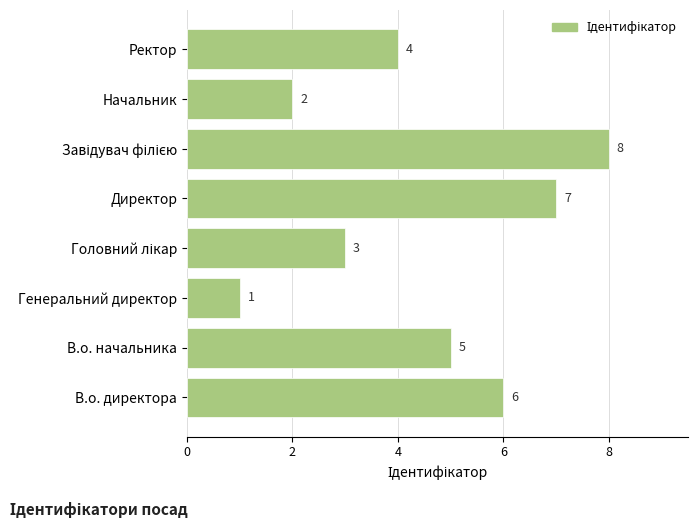

Where is the data nearest to the value 4?

Ректор